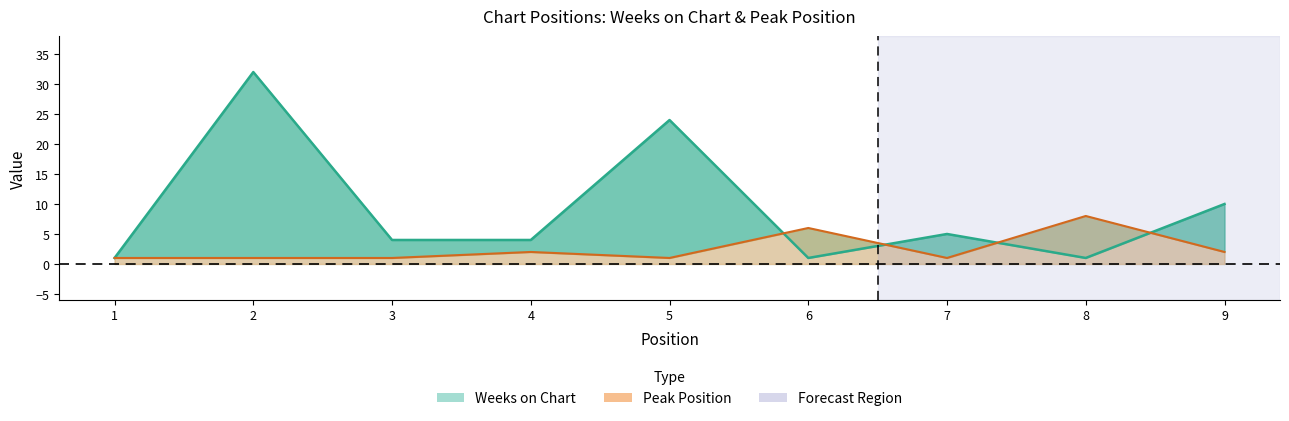

Rank the series by their maximum value, from lowest to highest.

Peak Position, Weeks on Chart